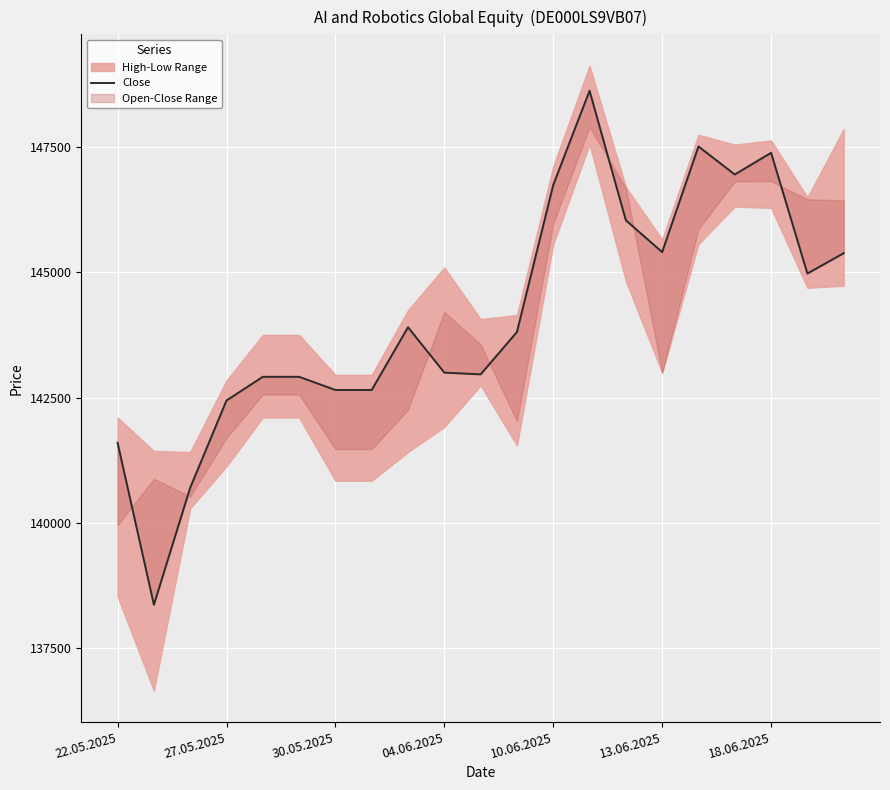

How many lines are shown in the chart?

1